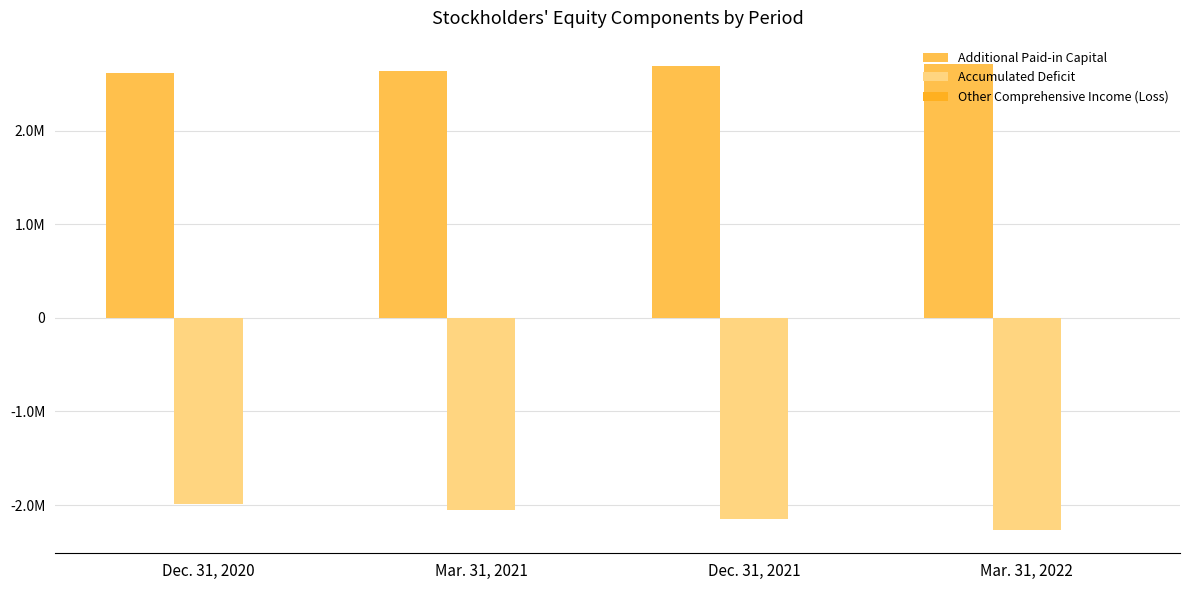

What value does the Other Comprehensive Income (Loss) series have at Mar. 31, 2021, to the nearest 10?

30